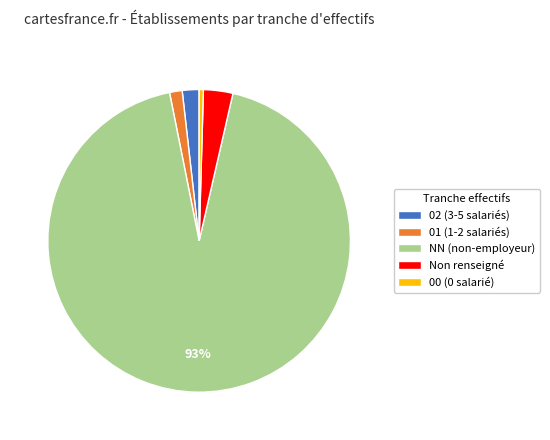

To the nearest percent, what percentage of the pie is 02 (3-5 salariés)?

2%